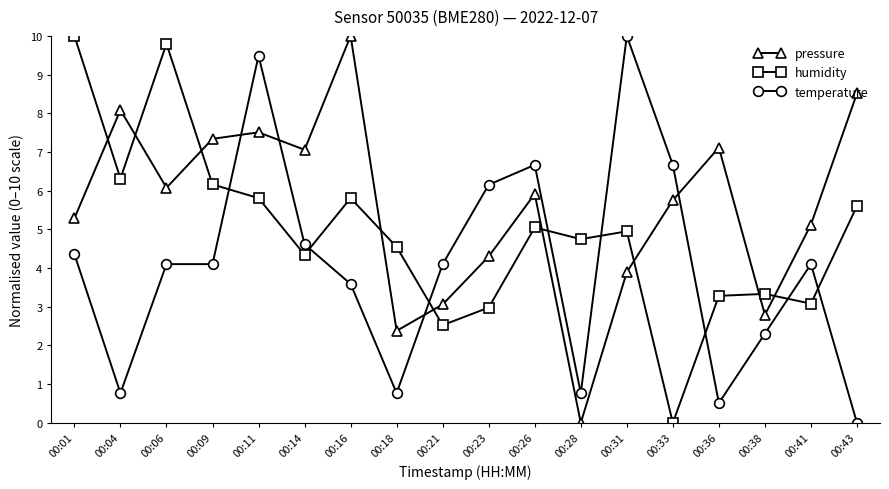

List the series in order of their overall mean, lowest first.

temperature, humidity, pressure